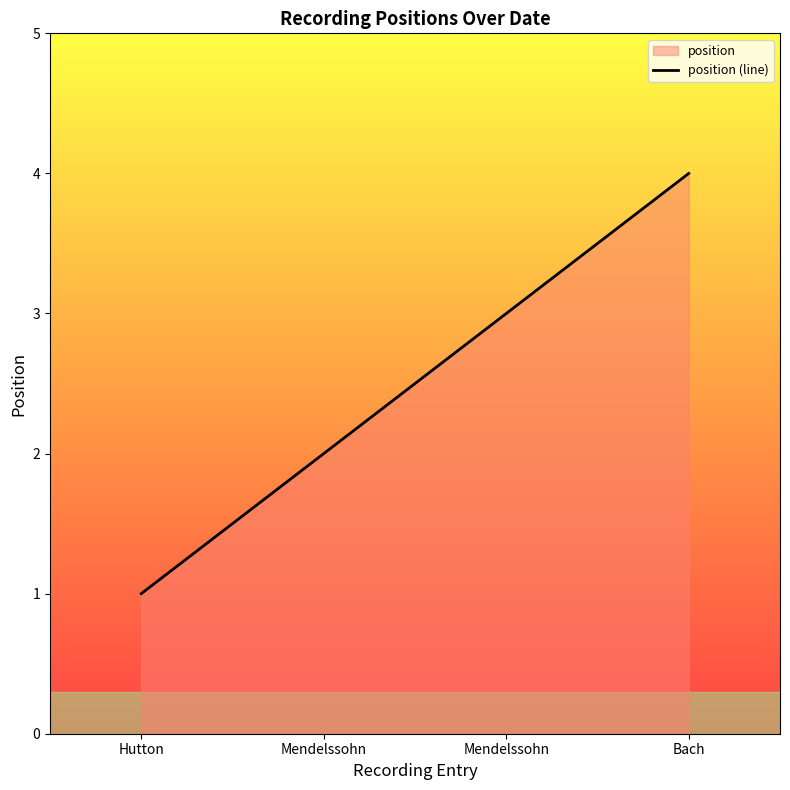

What is the minimum value shown in the chart?

1